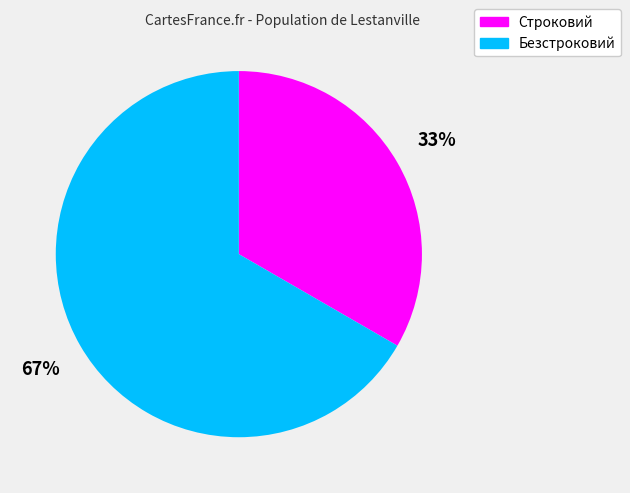

Approximately how many times larger is the value at Безстроковий compared to Строковий?

2.0